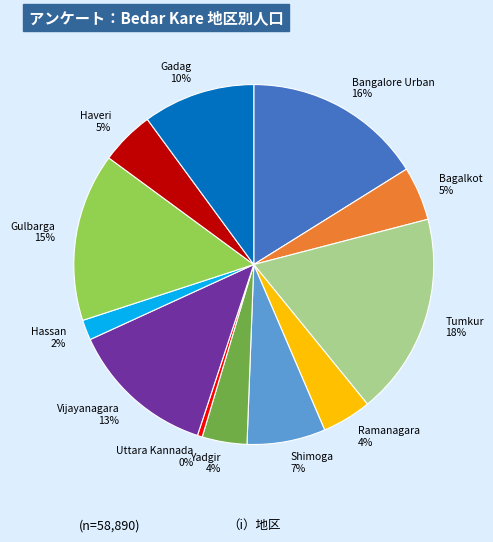

Is it true that Gadag is 4% of the pie?

False